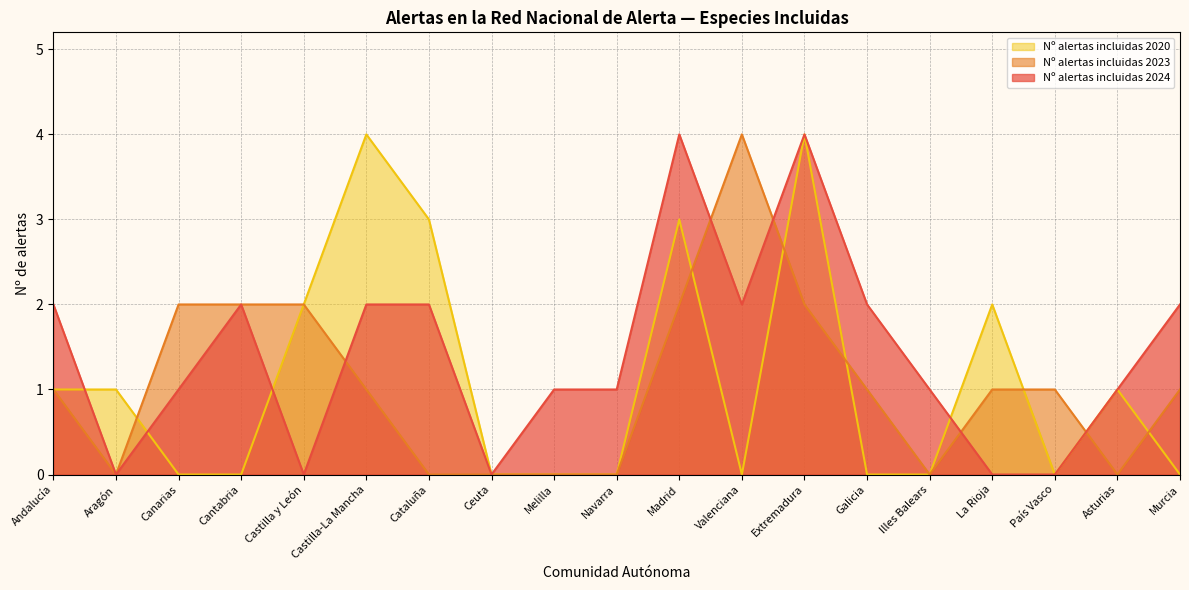

At which category does Nº alertas incluidas 2020 reach its first local peak?

Castilla-La Mancha